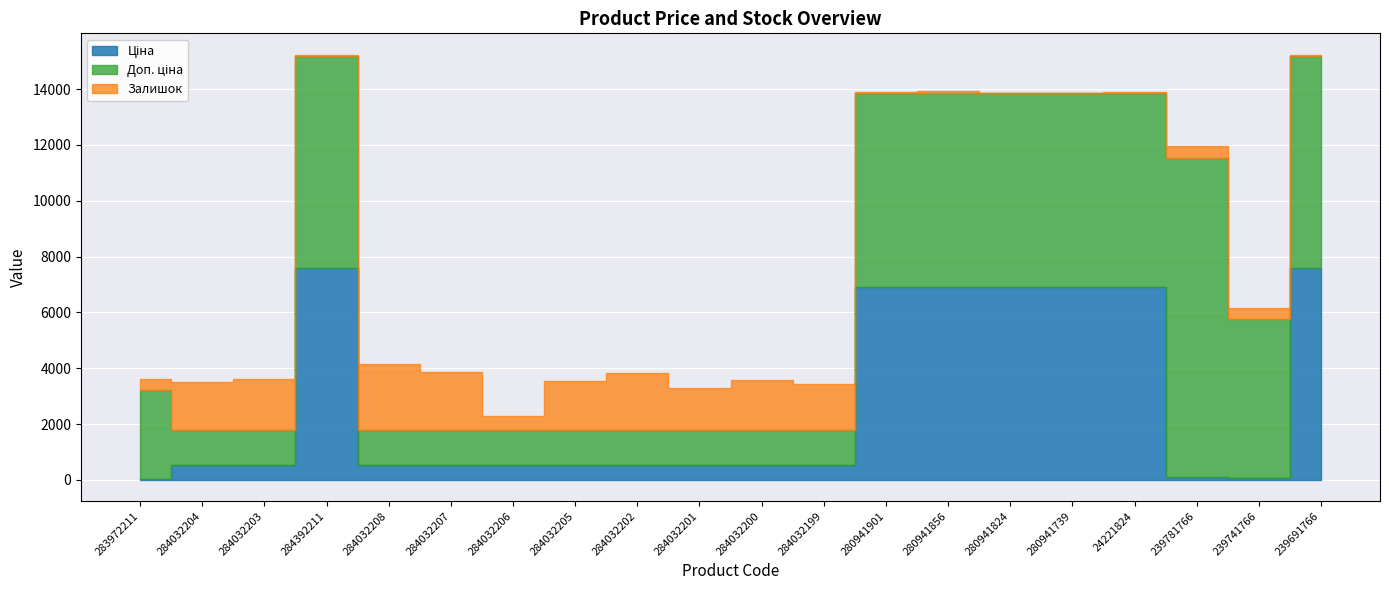

List the series in order of their peak value, highest first.

Доп. ціна, Ціна, Залишок